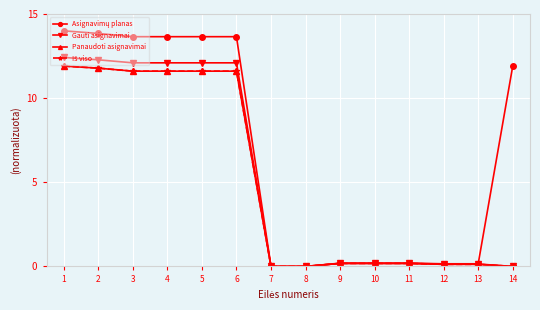

True or false: Asignavimų planas has more than 0 interior local peaks.

False